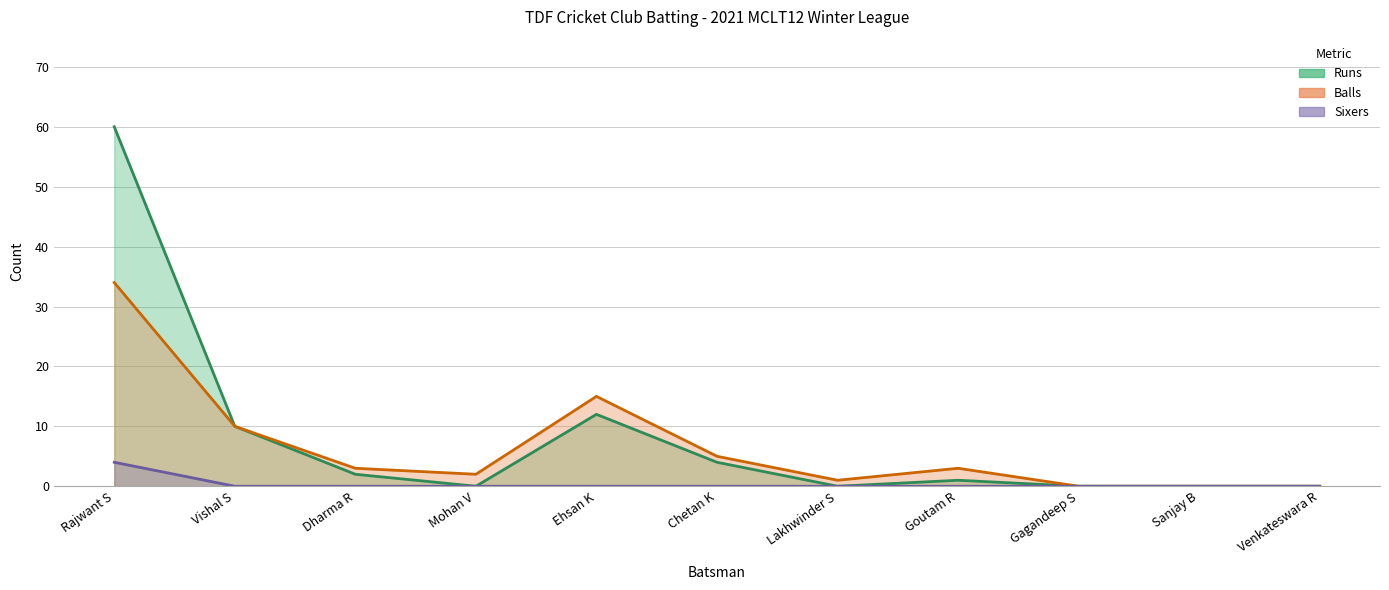

What is the total value across all series at Chetan K?

9